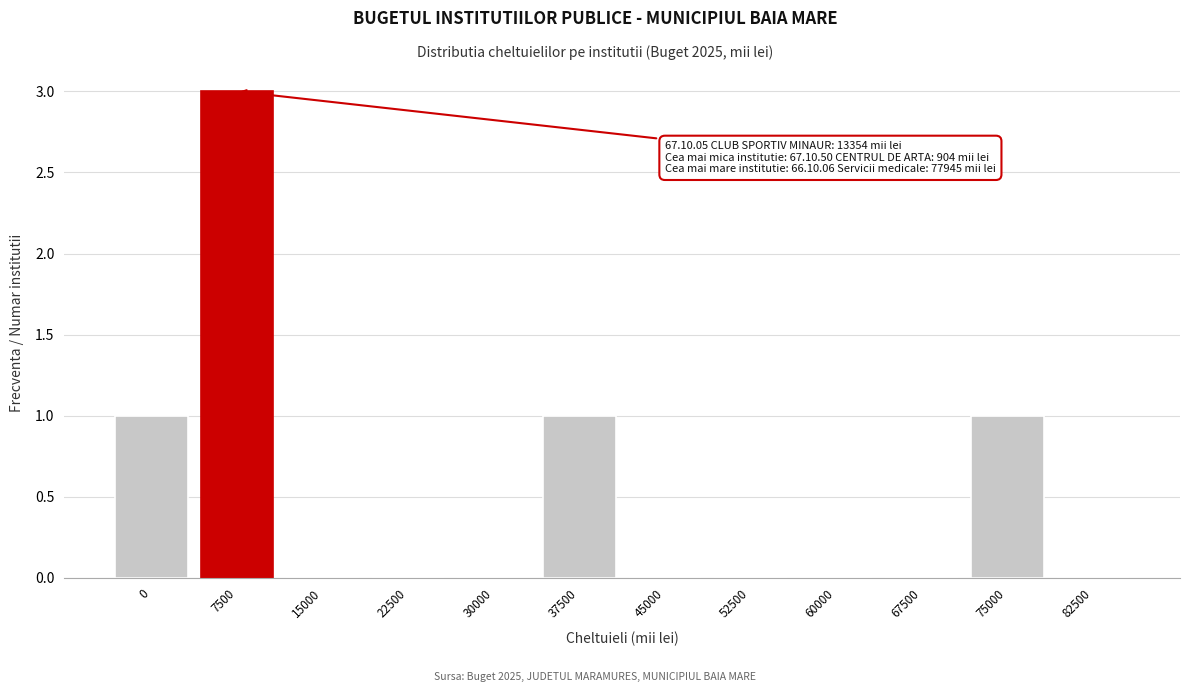

Reading right to left, list all the values displayed in this chart.

82500=0	75000=1	67500=0	60000=0	52500=0	45000=0	37500=1	30000=0	22500=0	15000=0	7500=3	0=1